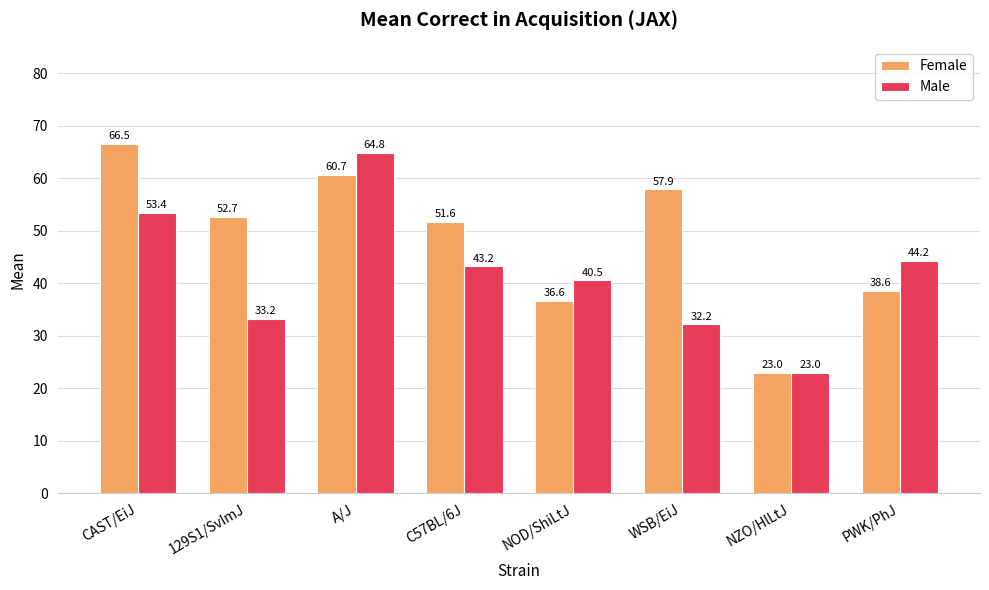

The value of Female at WSB/EiJ is 22.4. True or false?

False